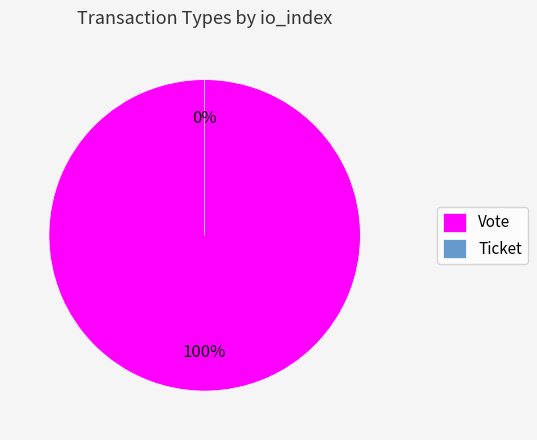

True or false: Vote accounts for 100% of the total.

True